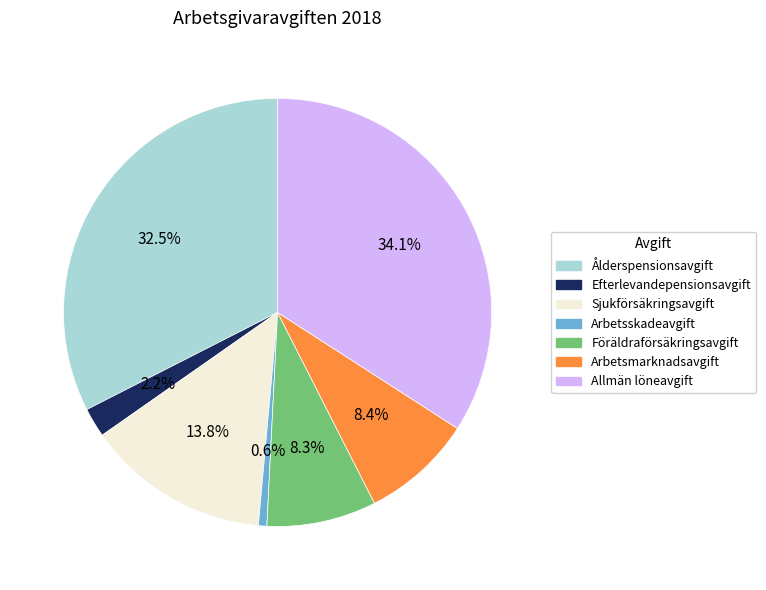

Does Sjukförsäkringsavgift account for over 50% of the chart?

No